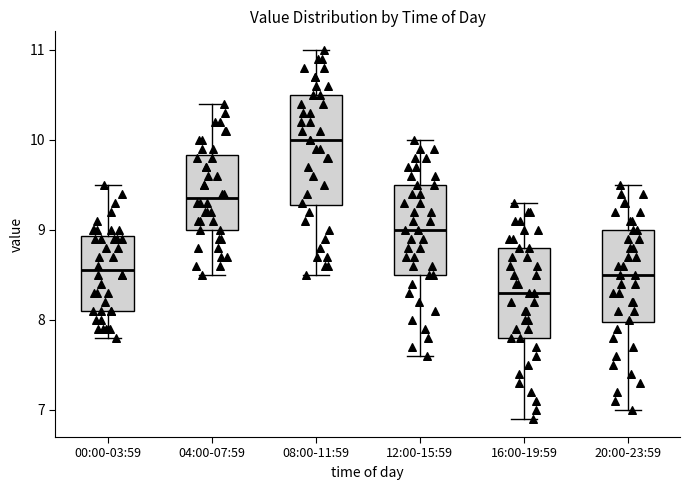

Where is the lower edge of the box for 12:00-15:59 on the y-axis? The values are not printed on the chart, so give them approximately, as read against the axis.

8.5